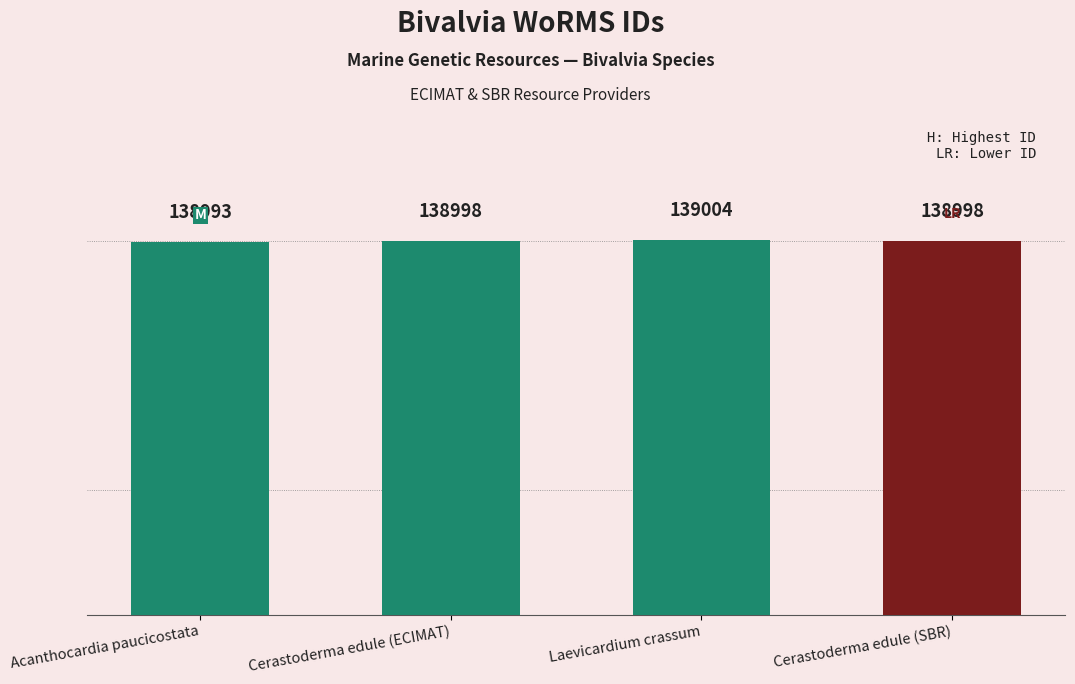

Between Cerastoderma edule (ECIMAT) and Laevicardium crassum, which is larger?

Laevicardium crassum